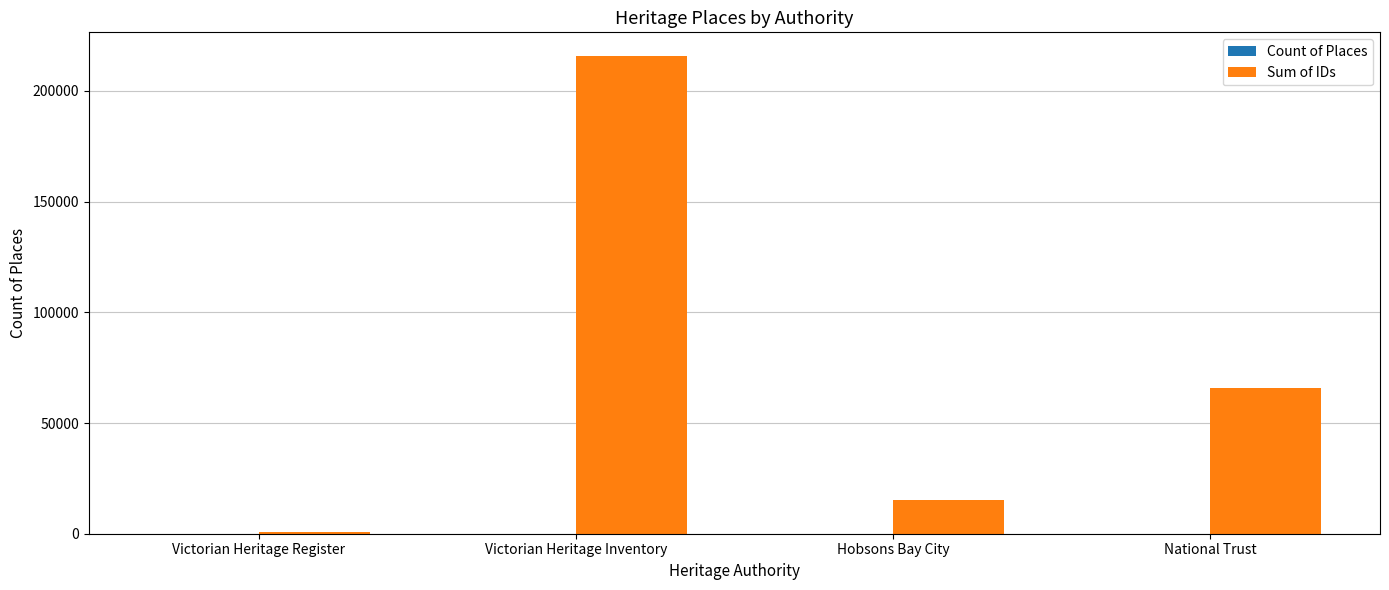

Between Victorian Heritage Inventory and Hobsons Bay City, which series saw the biggest shift?

Sum of IDs